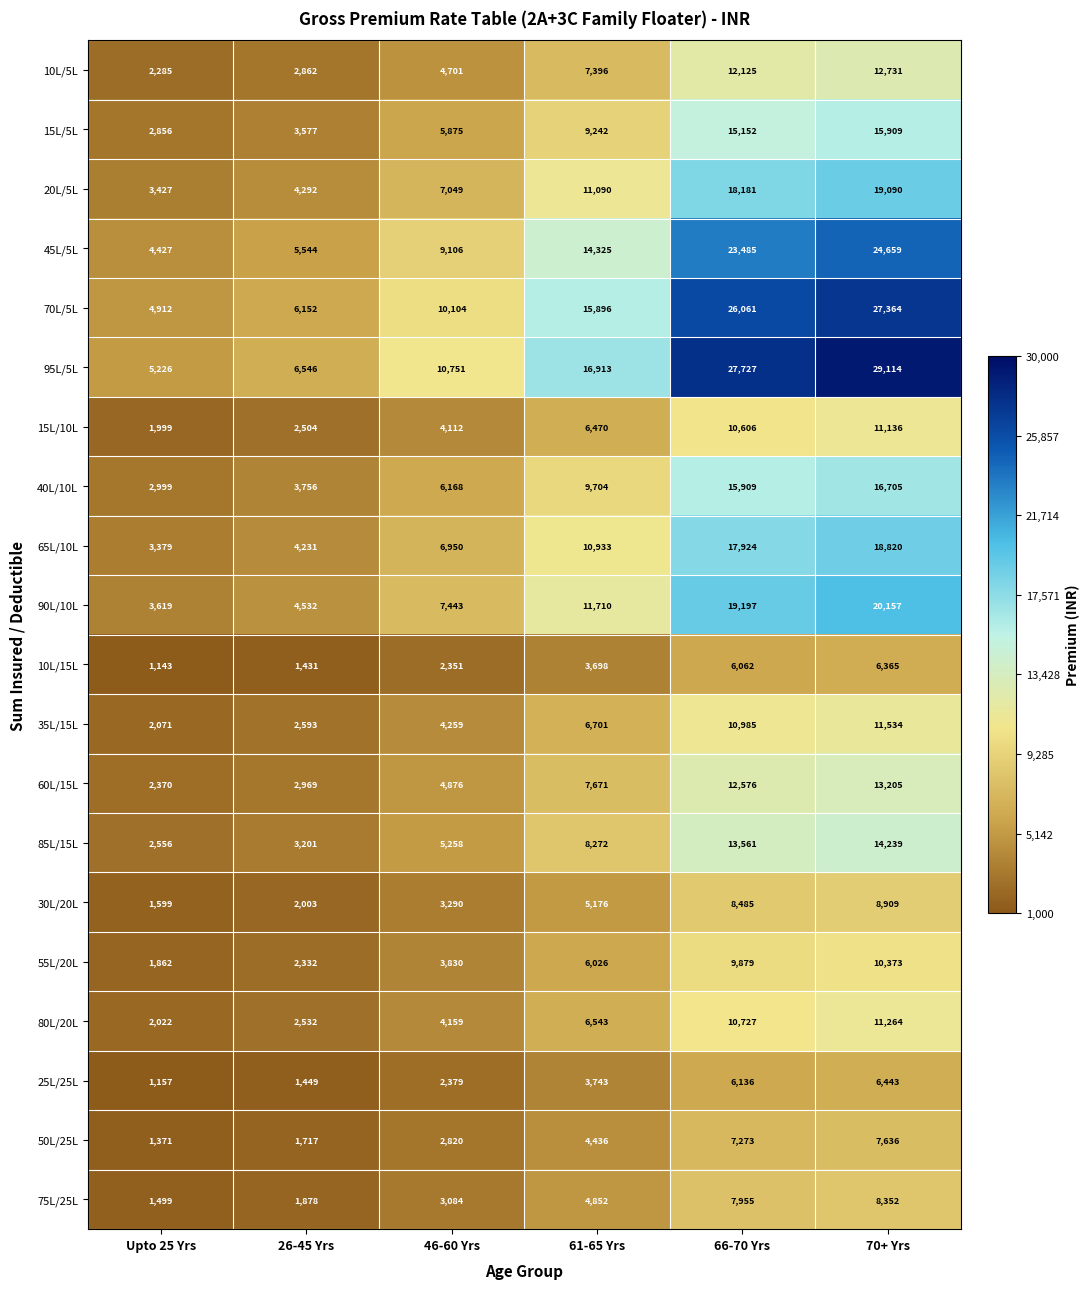

What is the greatest value displayed?

29114